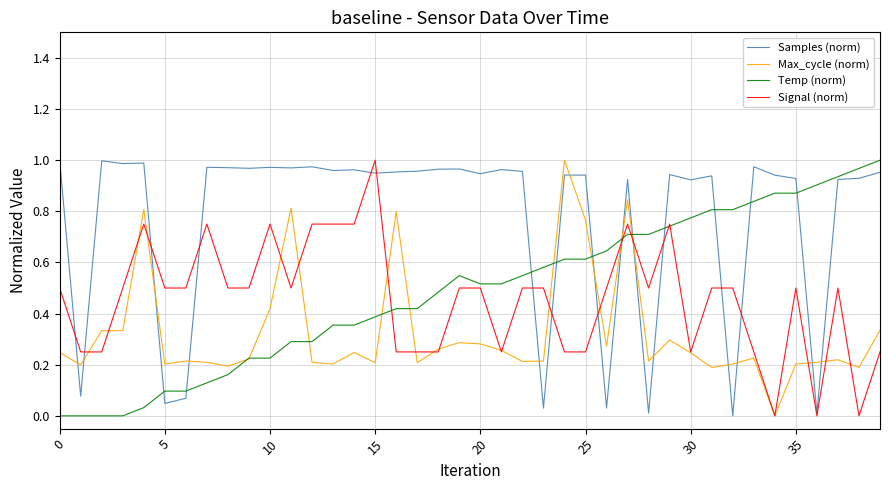

Which series ends up on top after the final intersection of Samples (norm) and Max_cycle (norm)?

Samples (norm)